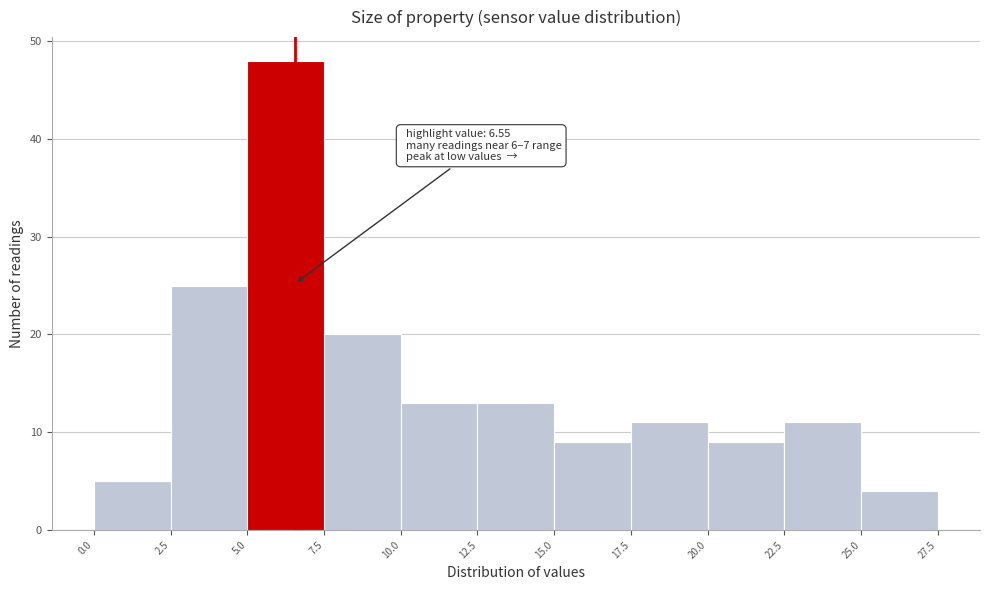

Which range on the x-axis has the tallest bar?

5.0 to 7.5